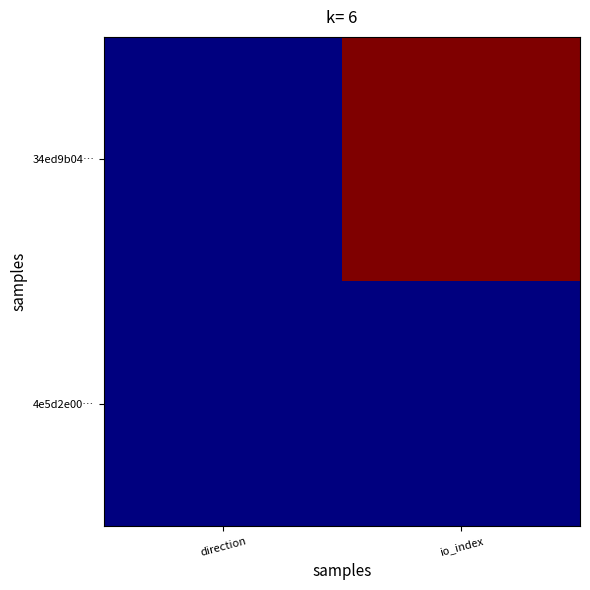

Which category has the lowest value across all series?

direction